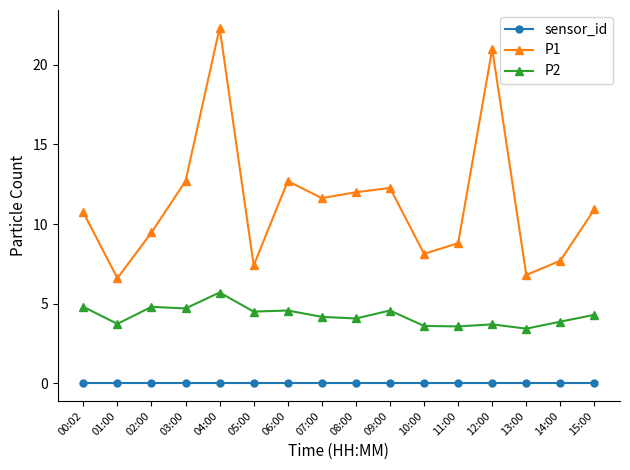

True or false: P1 and sensor_id intersect in this chart.

False